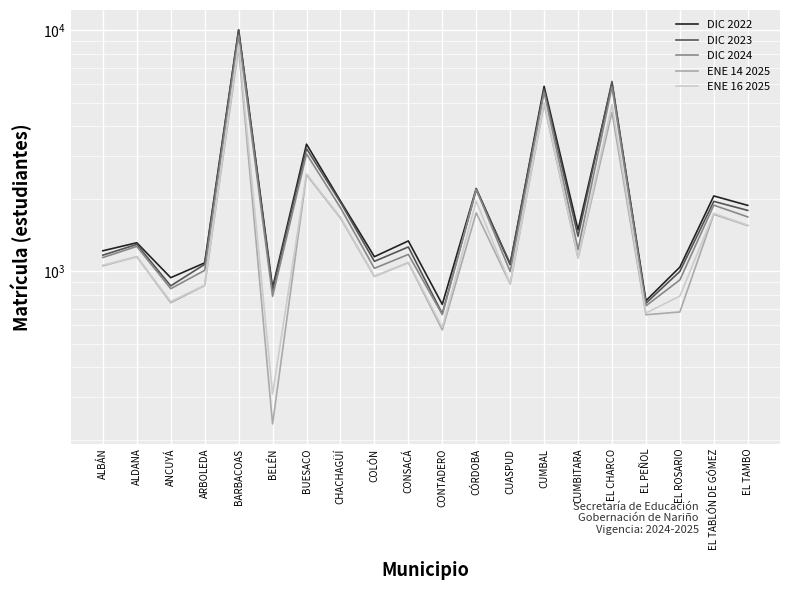

Count the number of data series in this chart.

5